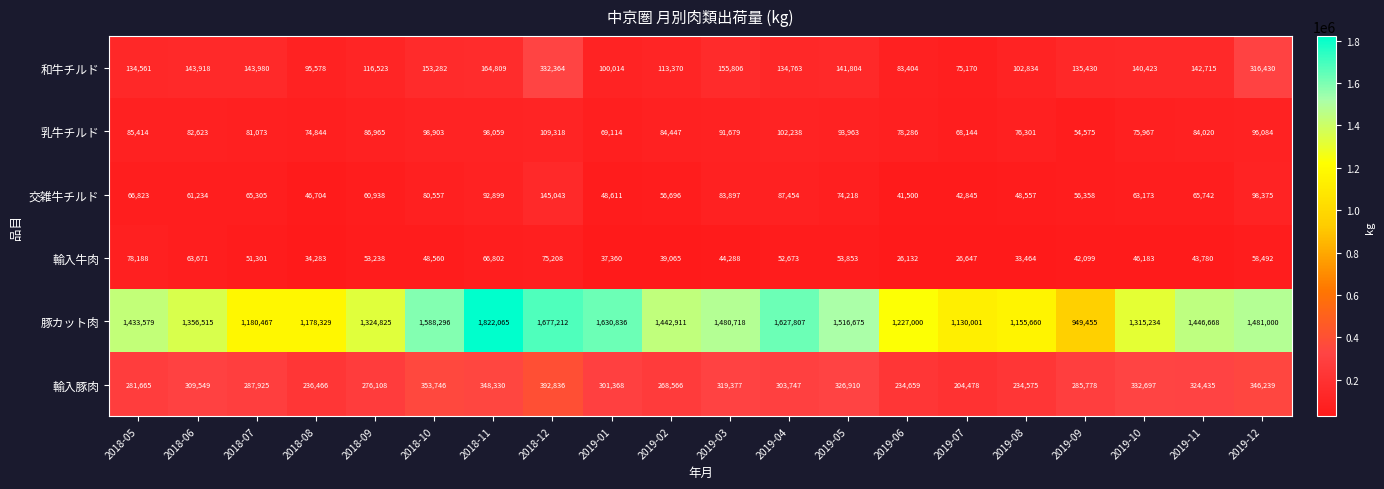

True or false: 交雑牛チルド has a value of 51552 at 2019-04.

False